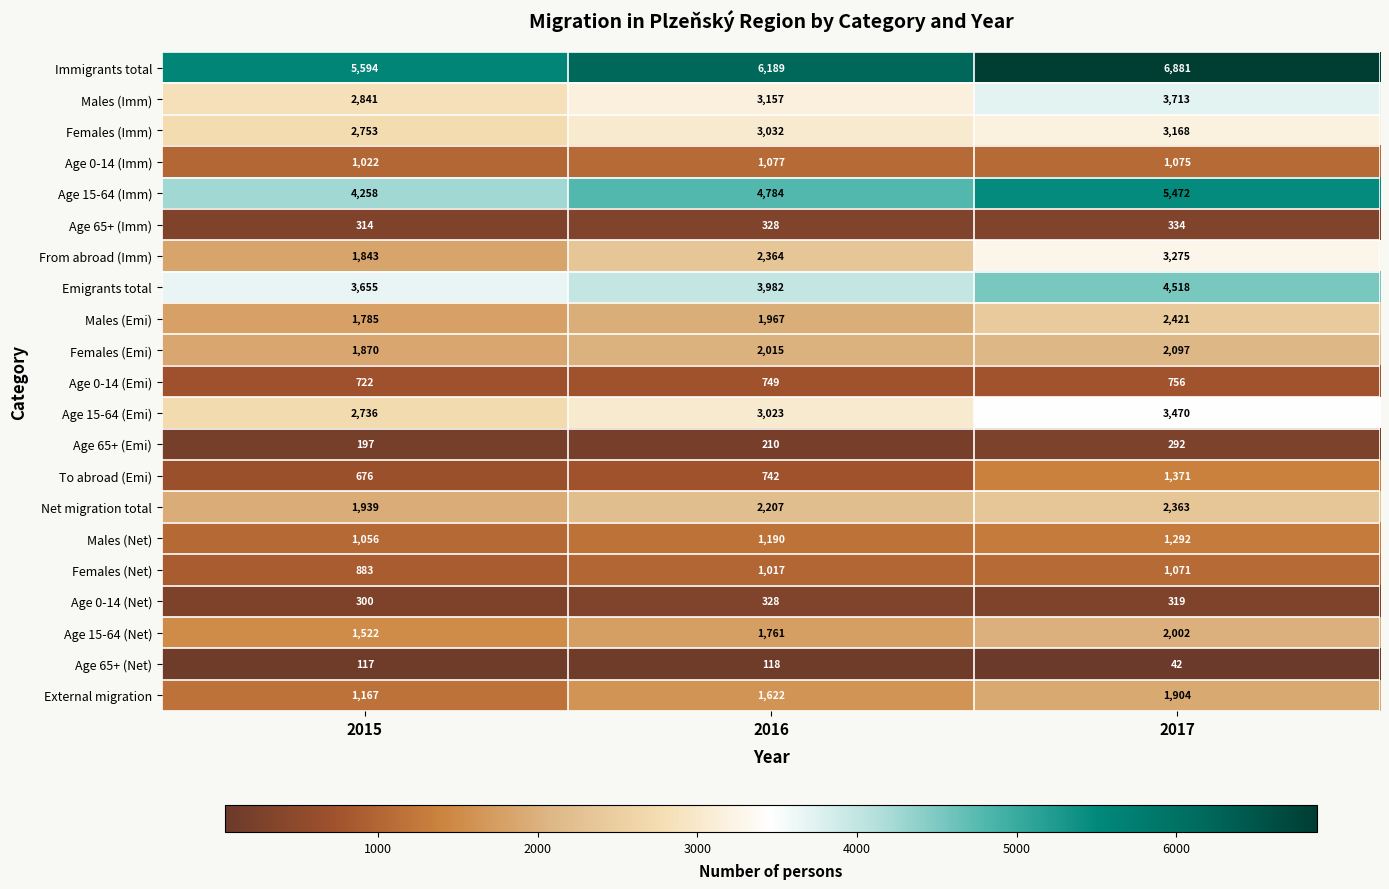

Rank the series by their maximum value, from highest to lowest.

Immigrants total, Age 15-64 (Imm), Emigrants total, Males (Imm), Age 15-64 (Emi), From abroad (Imm), Females (Imm), Males (Emi), Net migration total, Females (Emi), Age 15-64 (Net), External migration, To abroad (Emi), Males (Net), Age 0-14 (Imm), Females (Net), Age 0-14 (Emi), Age 65+ (Imm), Age 0-14 (Net), Age 65+ (Emi), Age 65+ (Net)